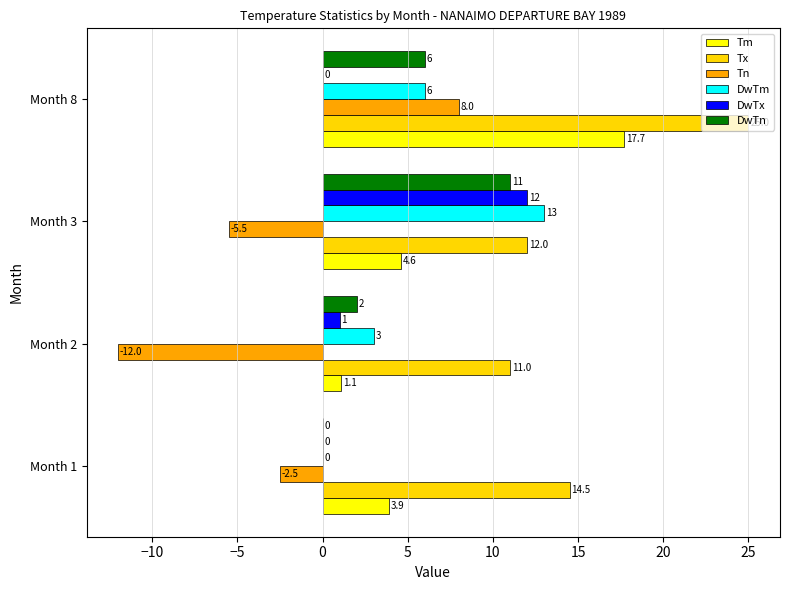

True or false: Tx has a value of 21.8 at Month 1.

False